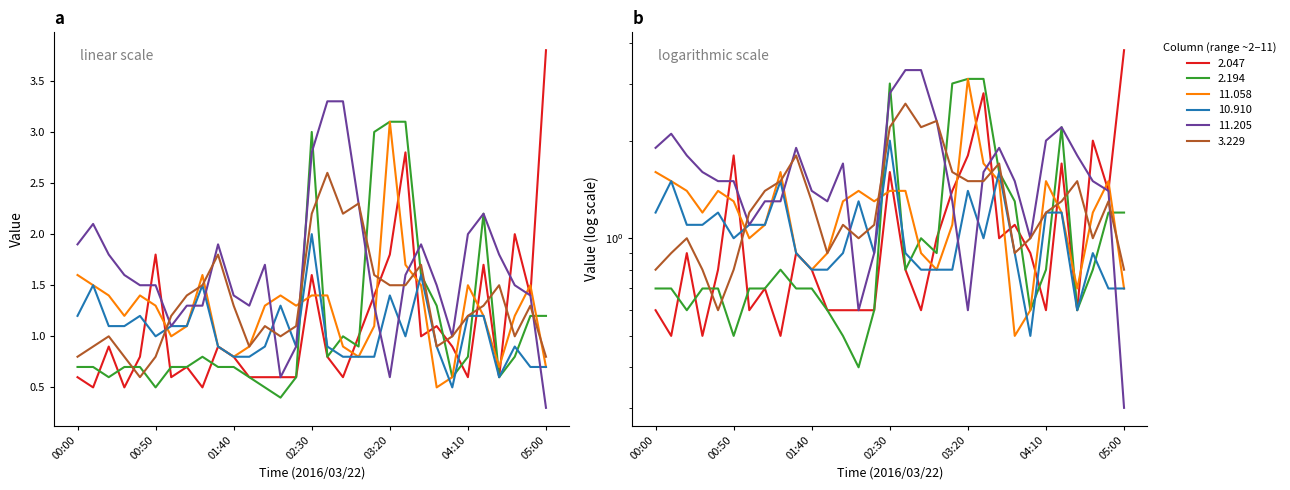

Does the chart have visible grid lines?

No